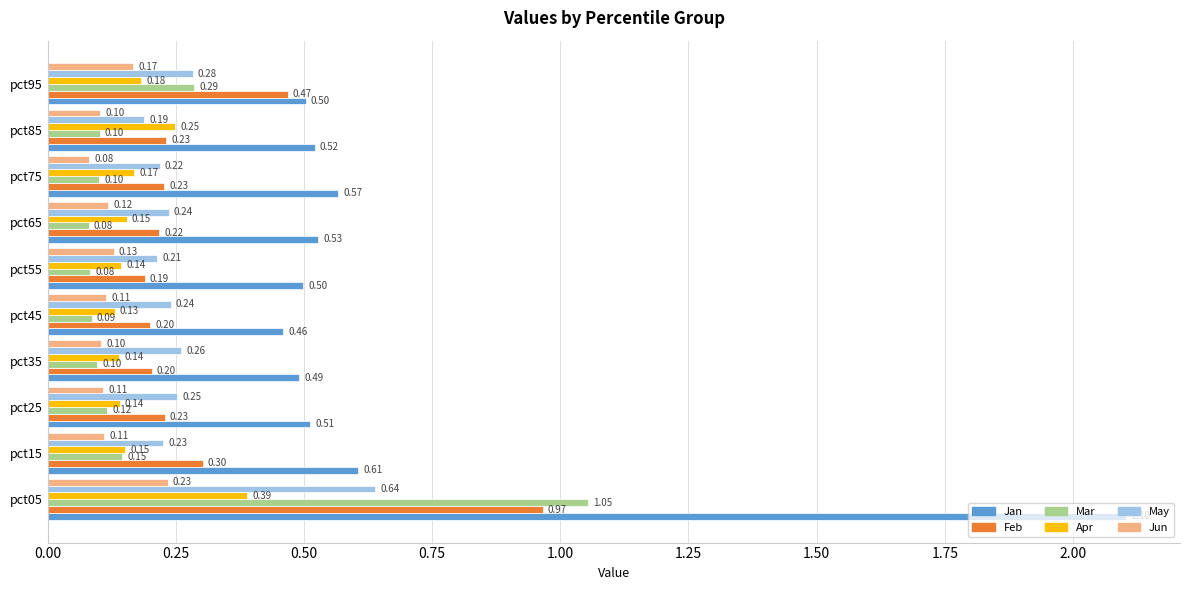

What are all the series names shown in the legend?

Jan, Feb, Mar, Apr, May, Jun